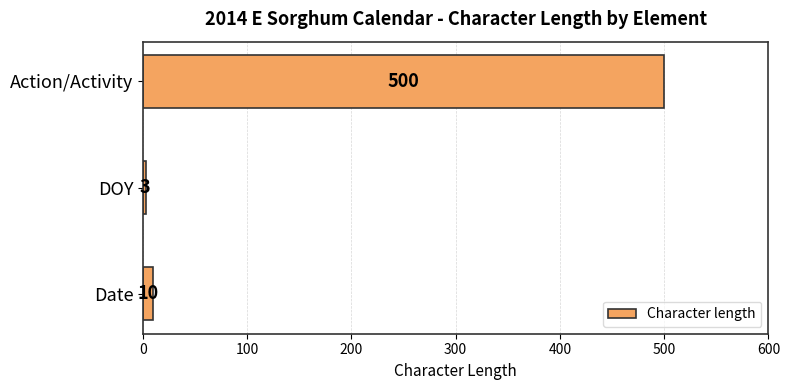

What is the difference between the maximum and minimum values?

497